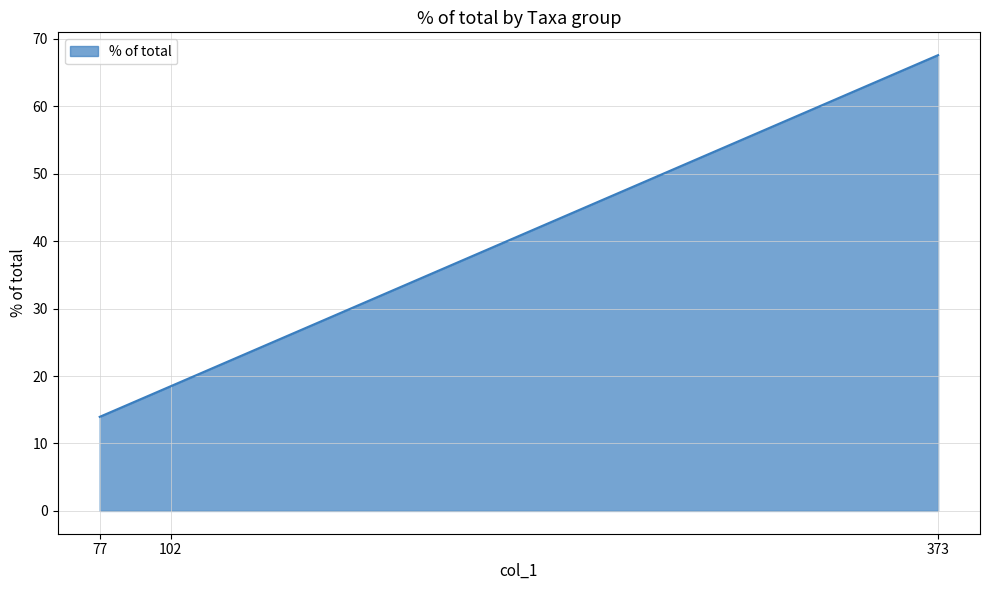

Where does the data first go above 18?

102